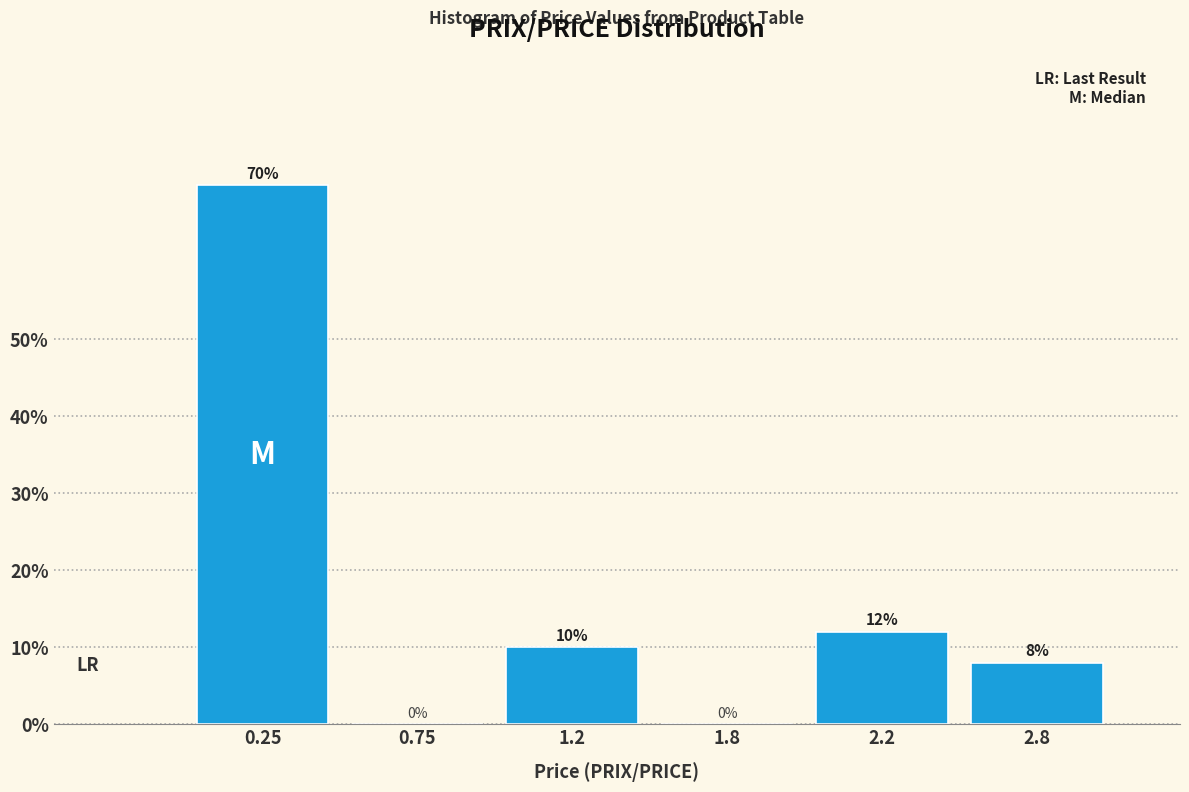

Reading left to right, list all the values displayed in this chart.

0.25=70	0.75=0	1.2=10	1.8=0	2.2=12	2.8=8